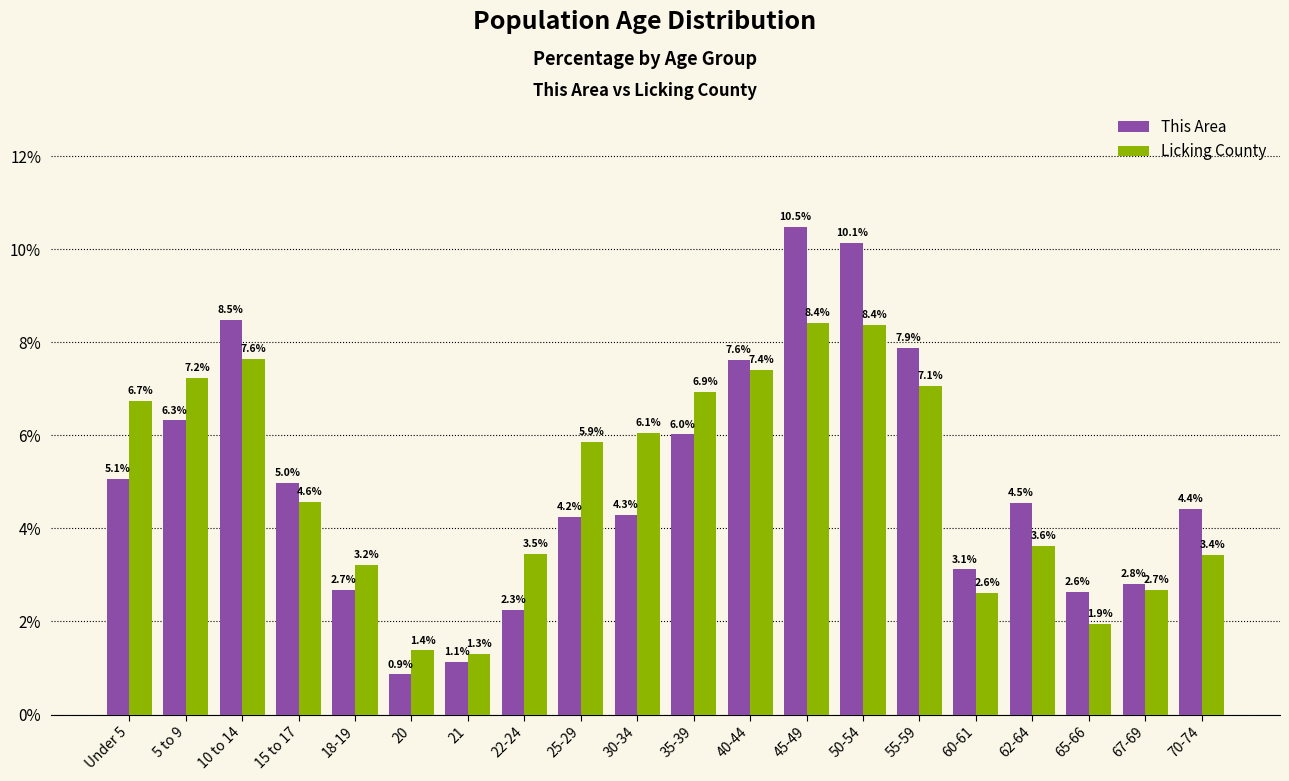

Rank the series at 20 from lowest to highest value.

This Area, Licking County